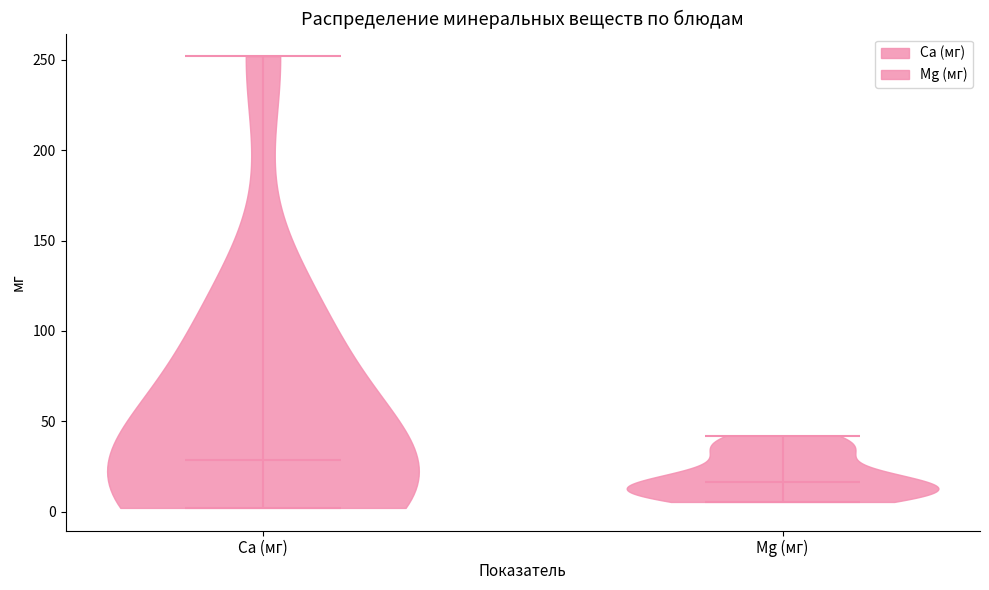

Reading left to right, read every violin against the y-axis: where its median line is, and the lowest and highest points it reaches. The values are not printed on the chart, so give them approximately, as read against the axis.

Ca (мг): median line 30, lowest point 0, highest point 250
Mg (мг): median line 15, lowest point 5, highest point 40